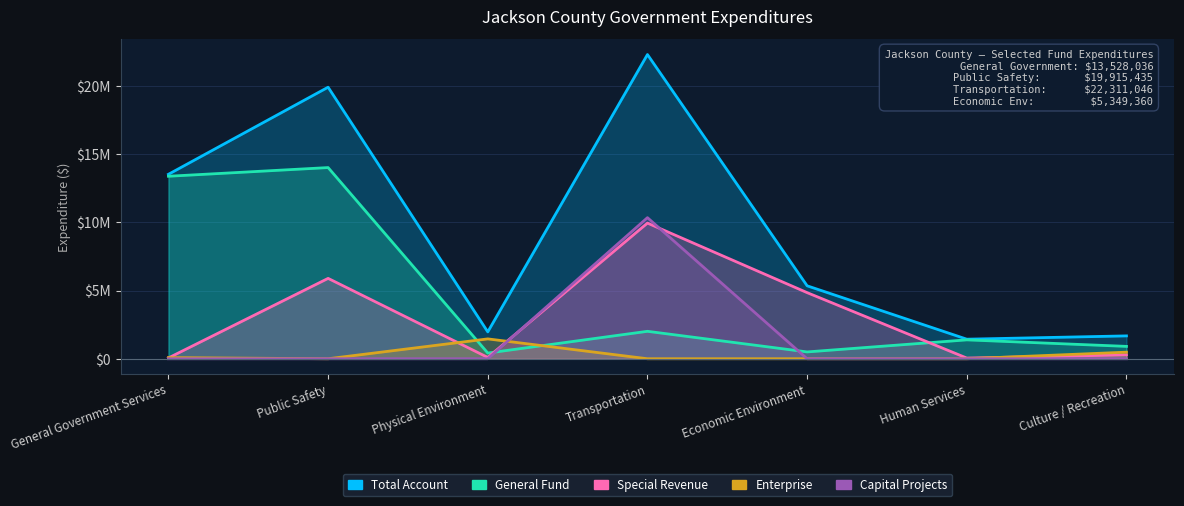

What is the value of the Special Revenue point at the 1st from the left?

59820